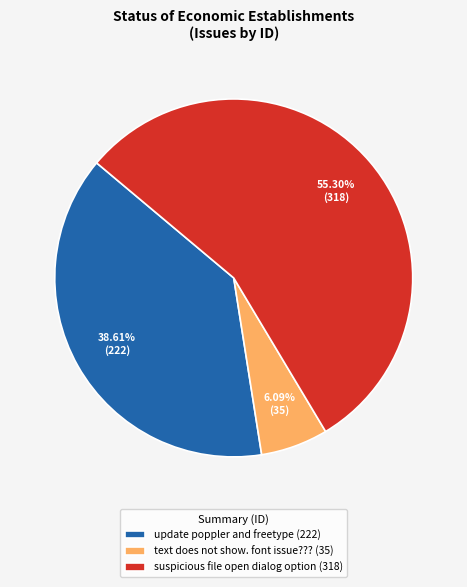

Between text does not show. font issue??? (35) and update poppler and freetype (222), which is larger?

update poppler and freetype (222)